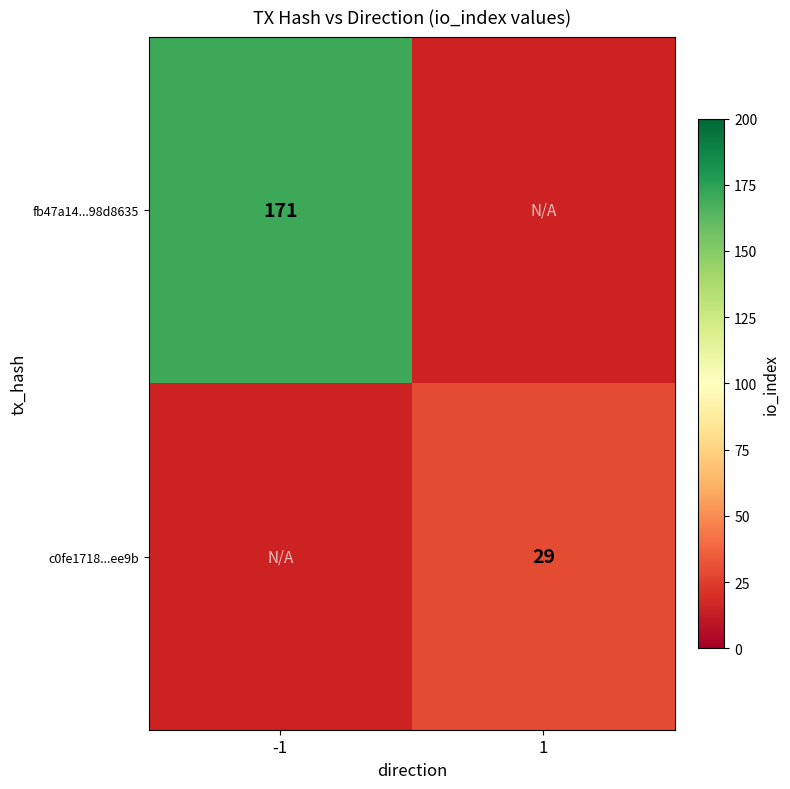

Is the value of c0fe1718...ee9b at 1 greater than the value of fb47a14...98d8635 at -1?

No